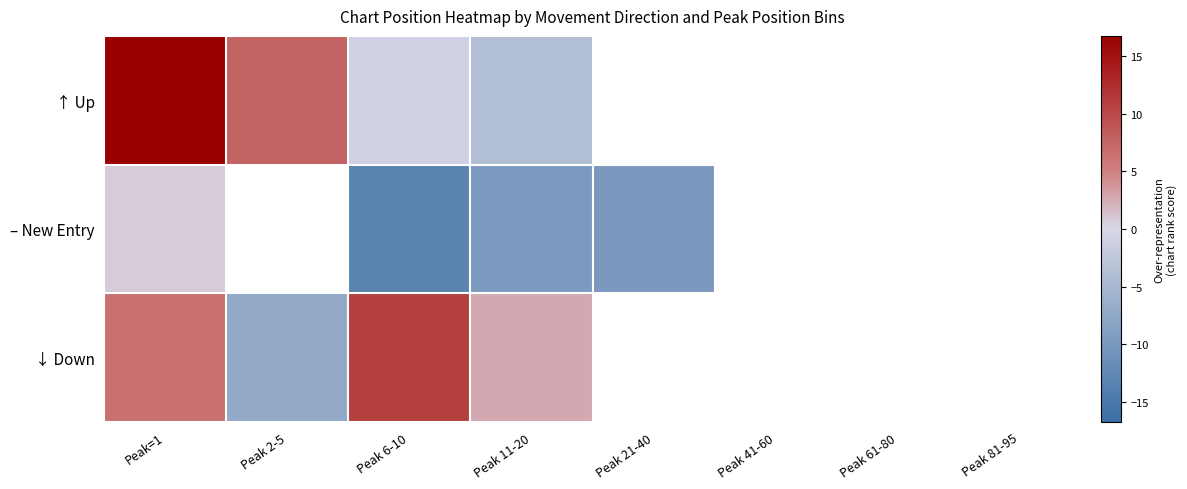

What is the approximate value of – New Entry at Peak 6-10?

-13.3